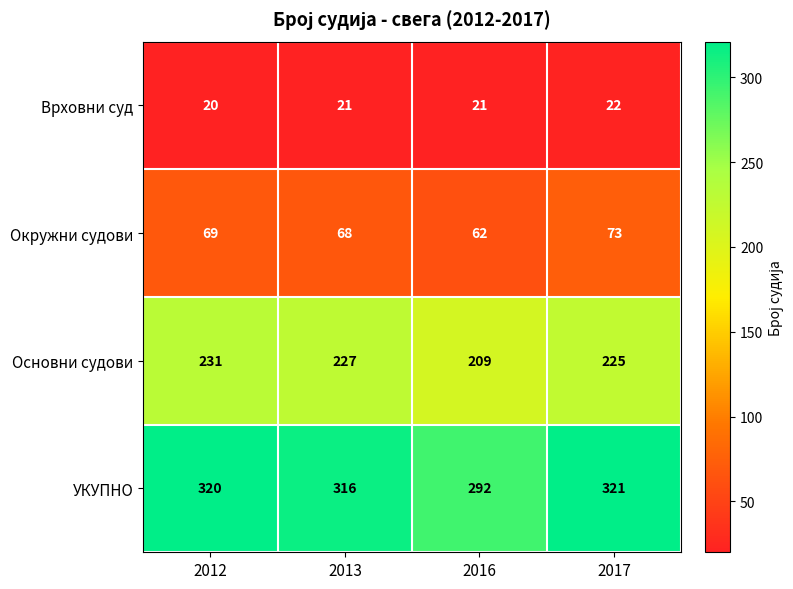

Rank the series at 2013 from lowest to highest value.

Врховни суд, Окружни судови, Основни судови, УКУПНО